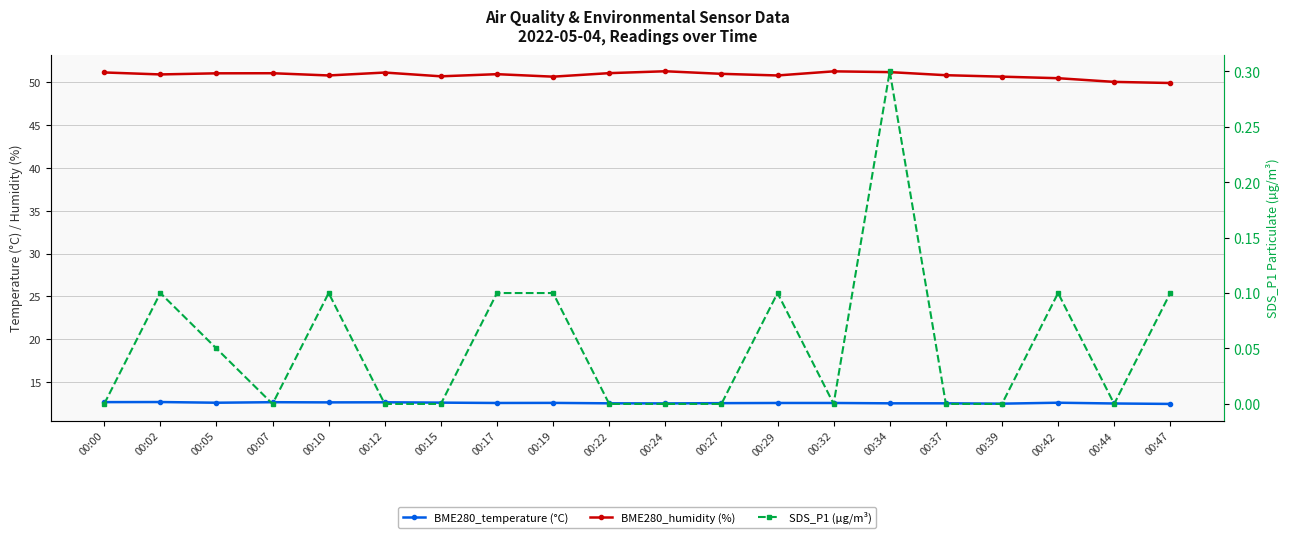

Which series changed the most between 00:17 and 00:24?

BME280_humidity (%)